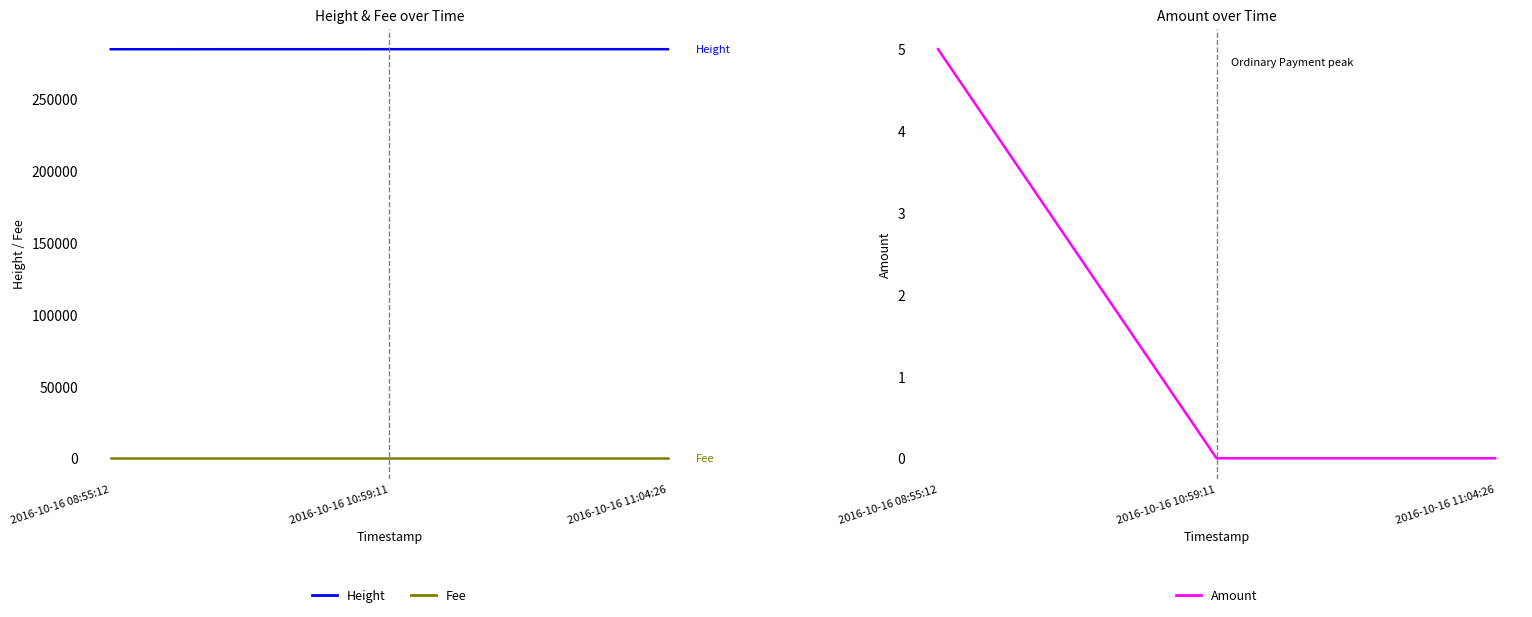

What is the label of the 1st point from the right?

2016-10-16 11:04:26